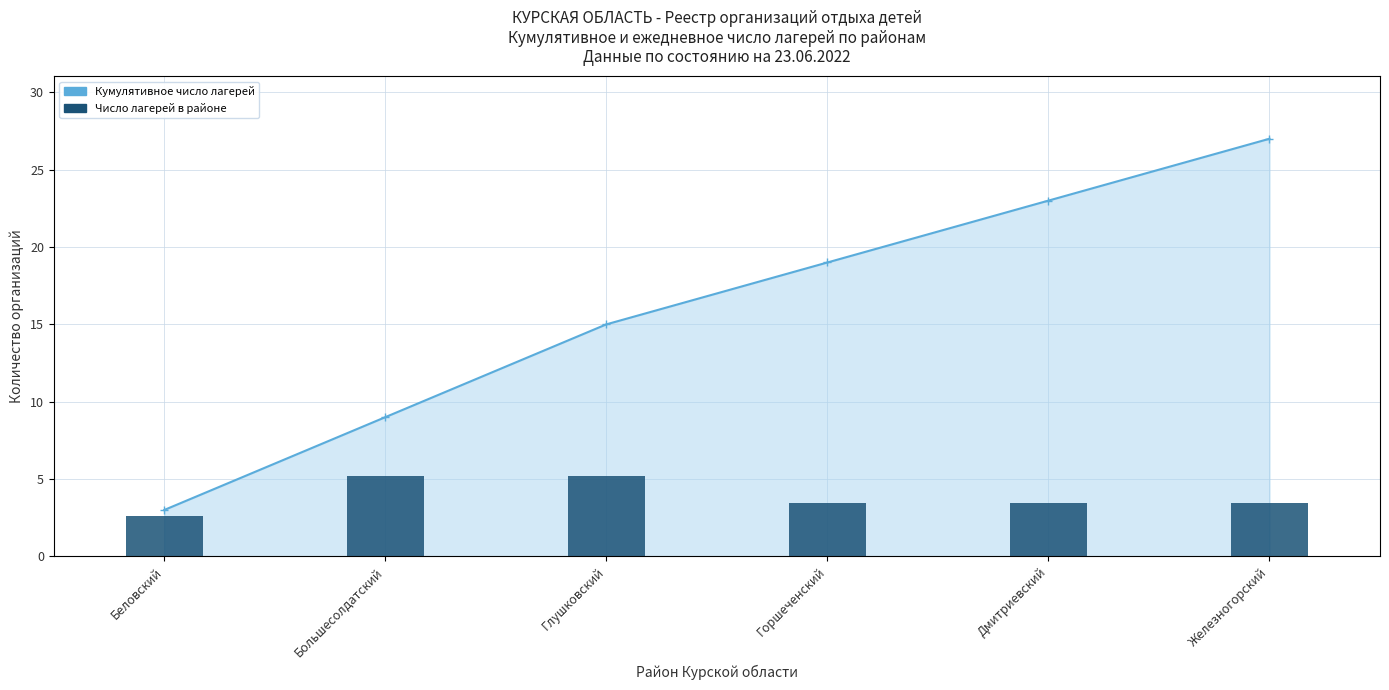

Which series has the largest total across all categories?

Кумулятивное число лагерей